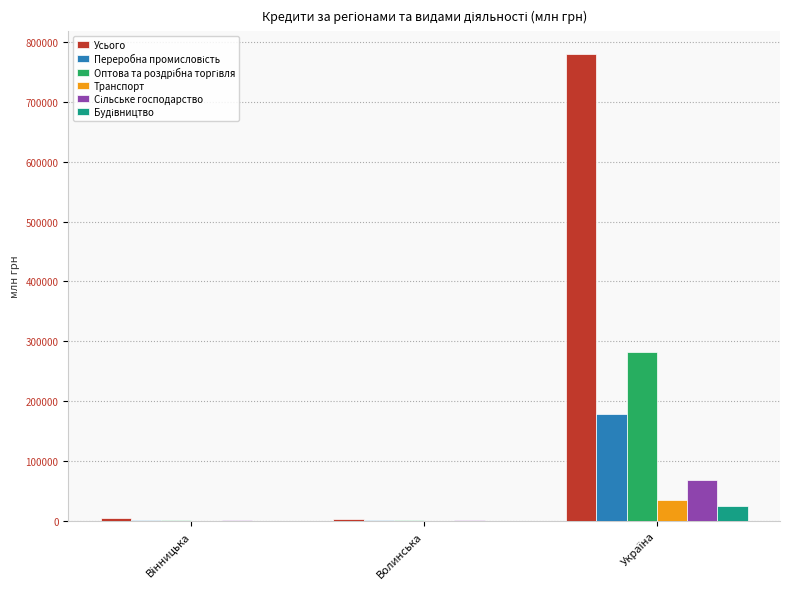

True or false: Транспорт has a value of 74.2 at Волинська.

True